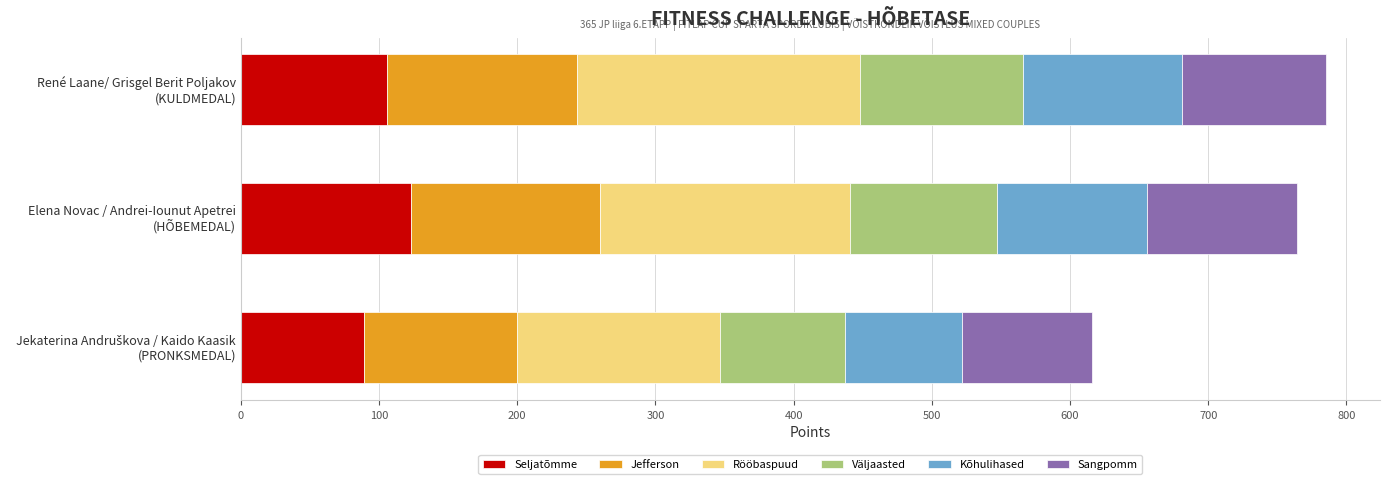

What is the difference between the maximum and minimum values in the Seljatõmme series?

34